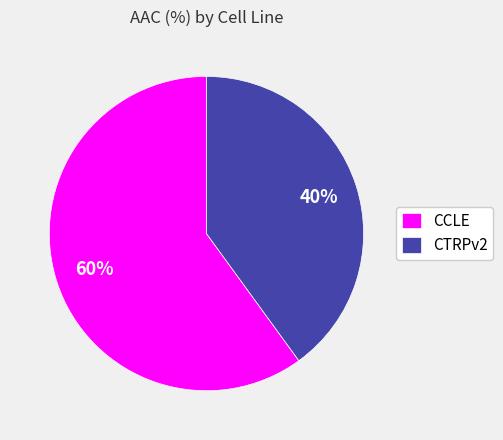

The CCLE slice represents 60% of the pie. True or false?

True